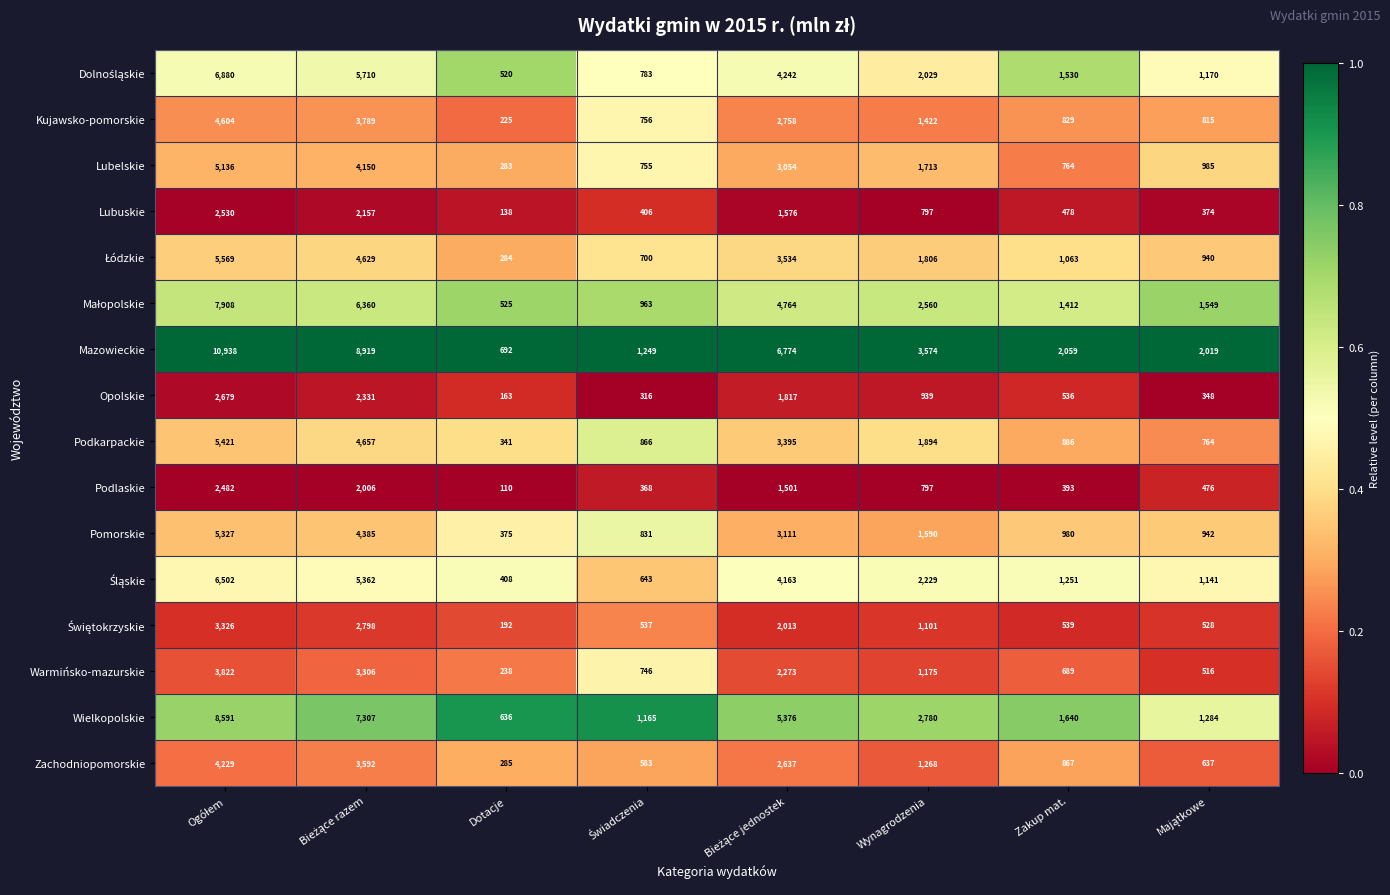

What is the difference between the second highest and minimum values in the Warmińsko-mazurskie series?

3068